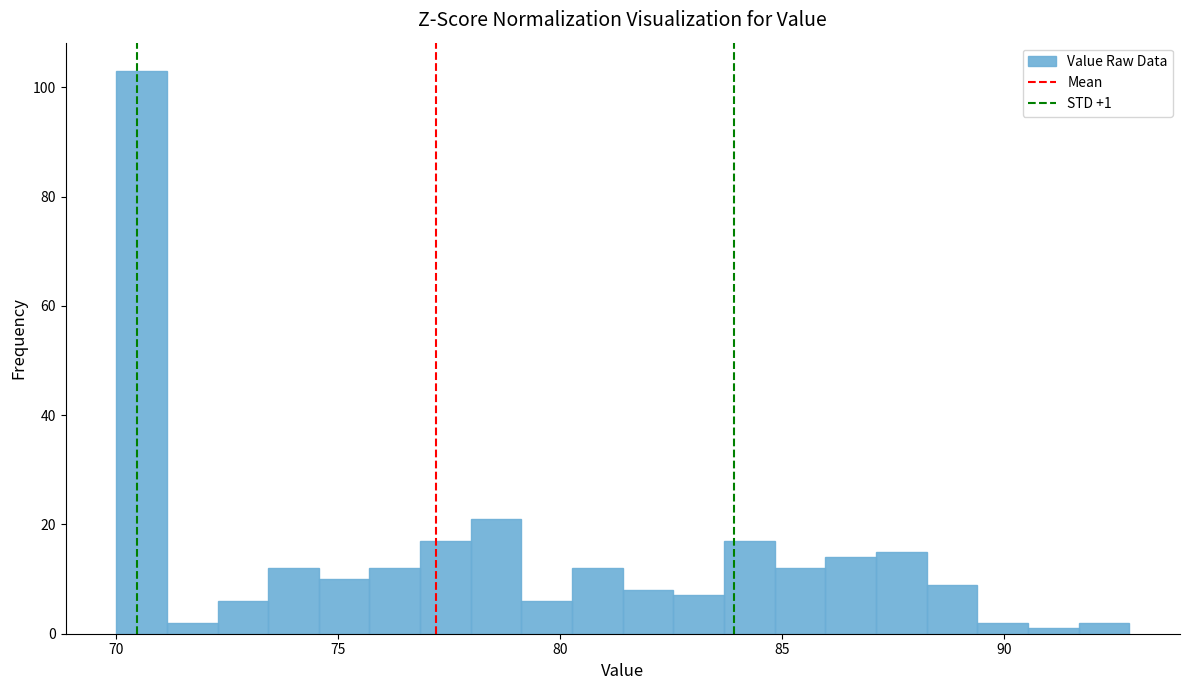

Around what value on the x-axis is the tallest bar? Give the approximate position of its centre, as read against the axis.

70.5